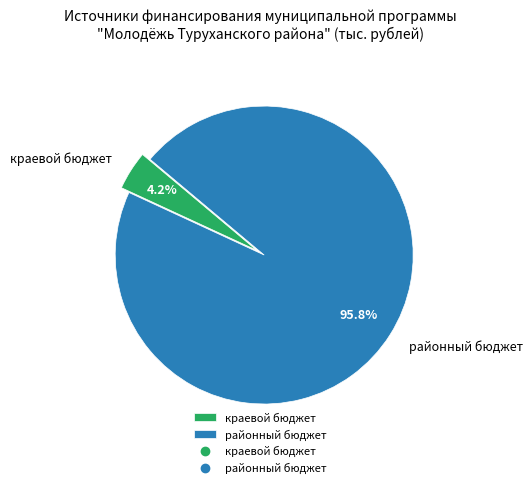

Which category has the smallest portion of the pie?

краевой бюджет